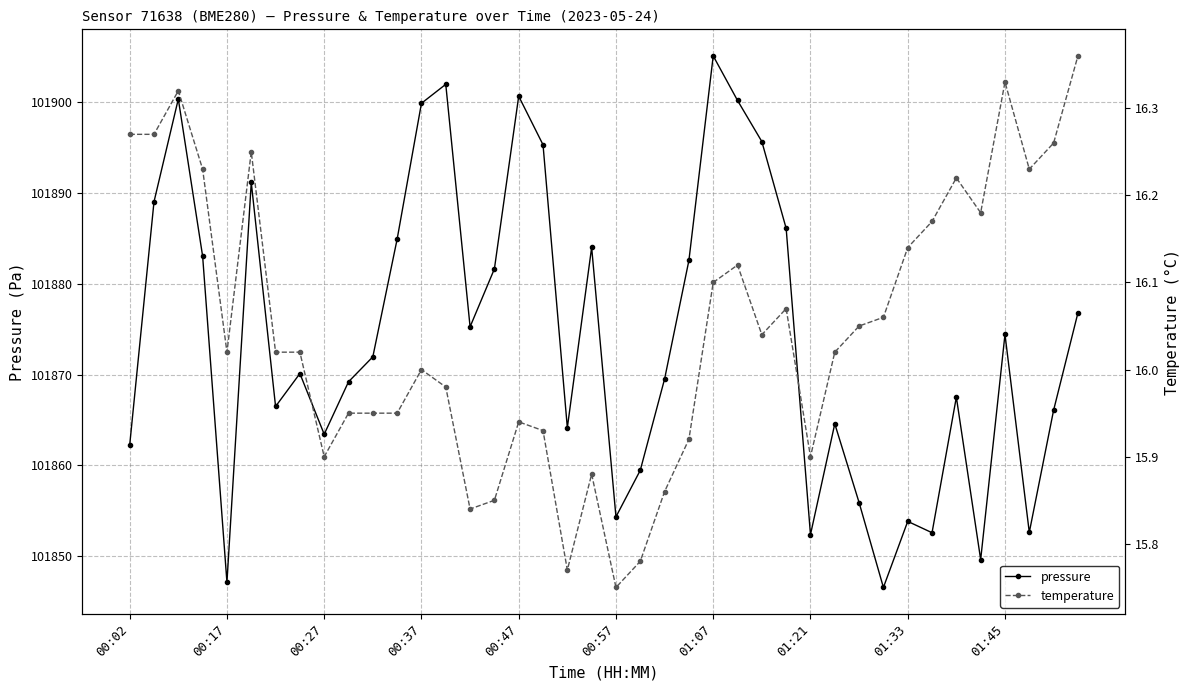

Which category has the highest value in the pressure series?

01:07